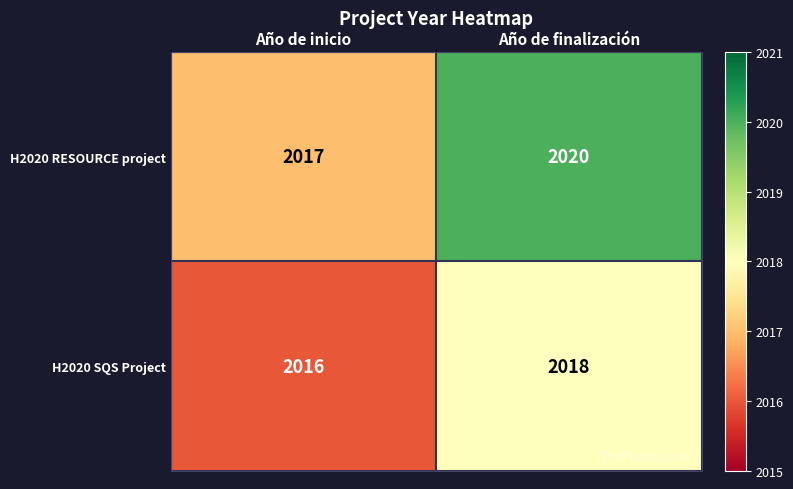

Which series has the largest total across all categories?

H2020 RESOURCE project